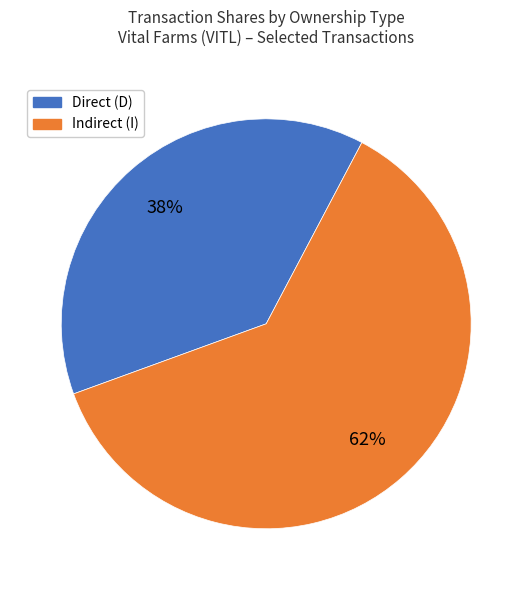

Is there any slice that represents more than half of the pie?

Yes